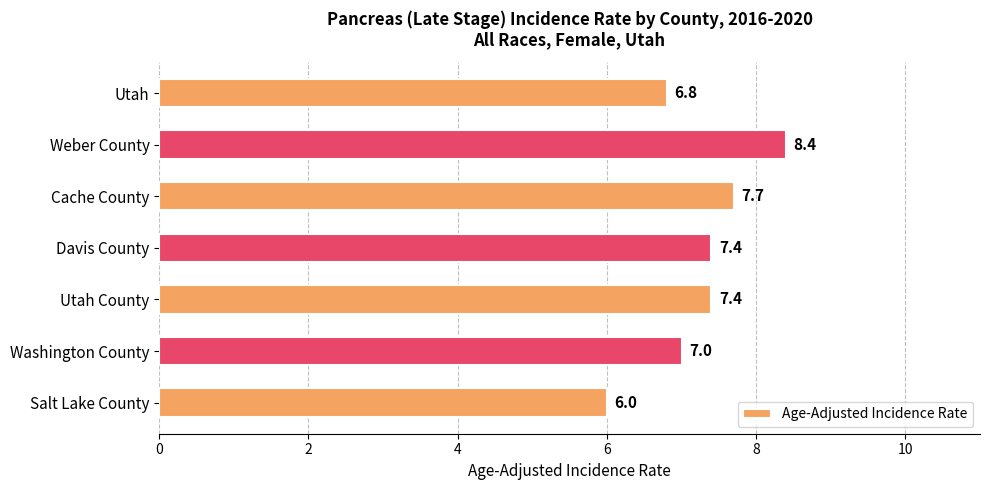

The chart shows a value of 12.0 at Cache County. True or false?

False